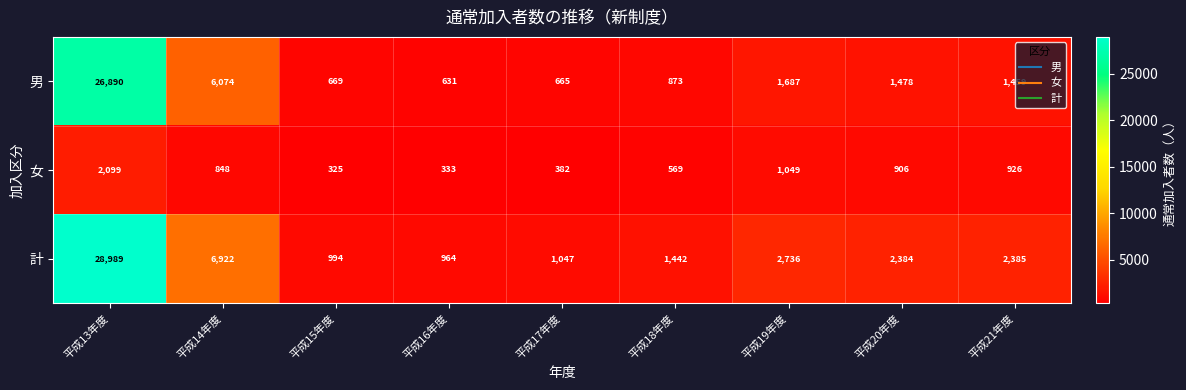

Which series has the largest total across all categories?

計